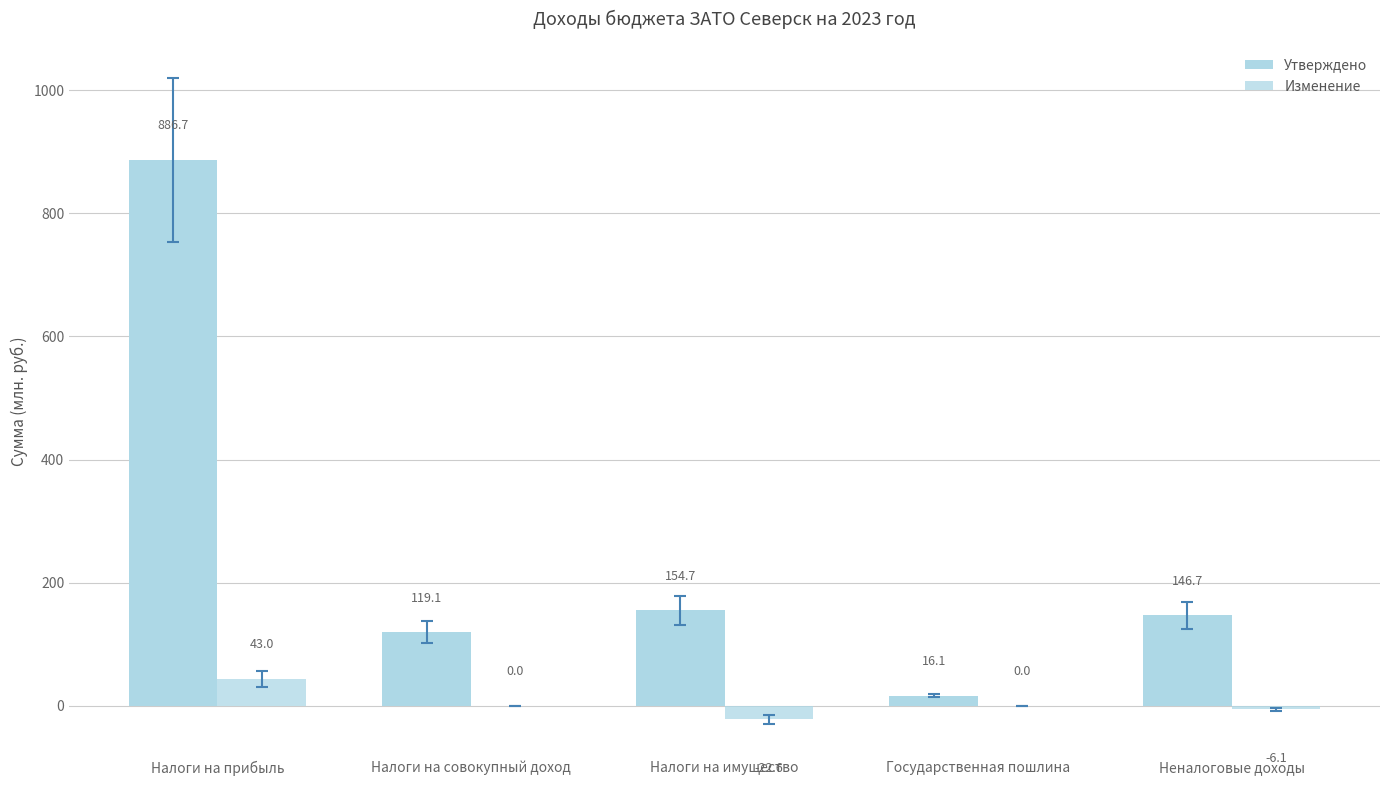

How many values in the Утверждено series exceed 146?

3